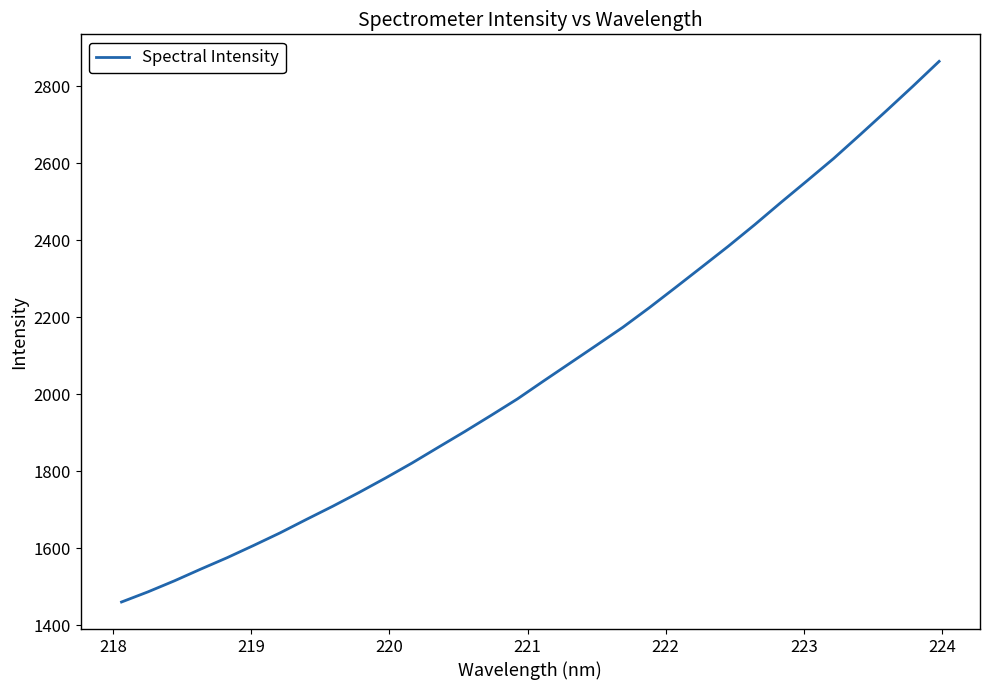

What is the greatest value displayed?

2865.1